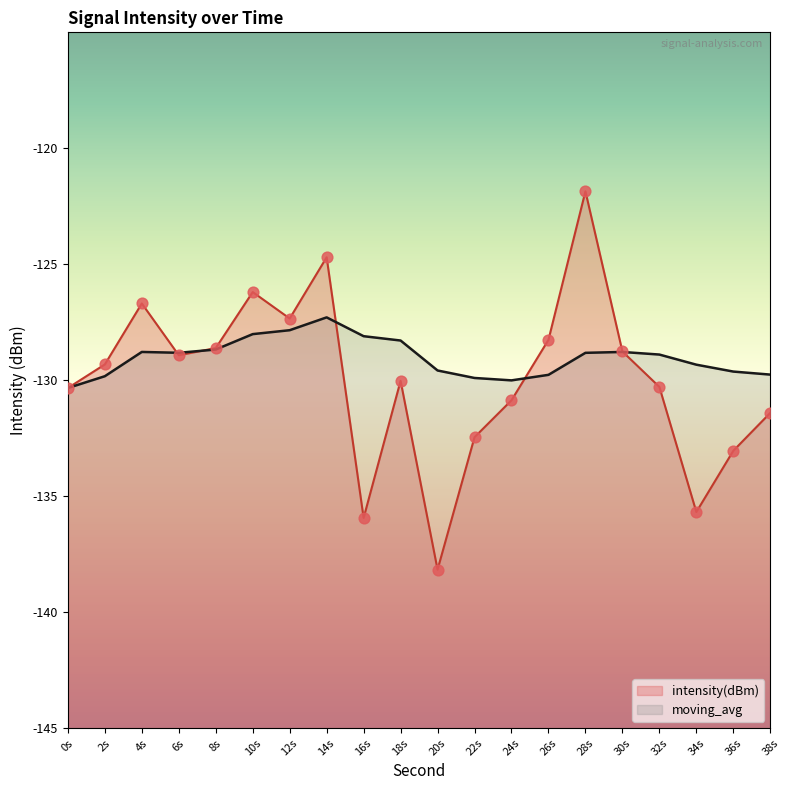

At how many categories does at least one series exceed -129?

12